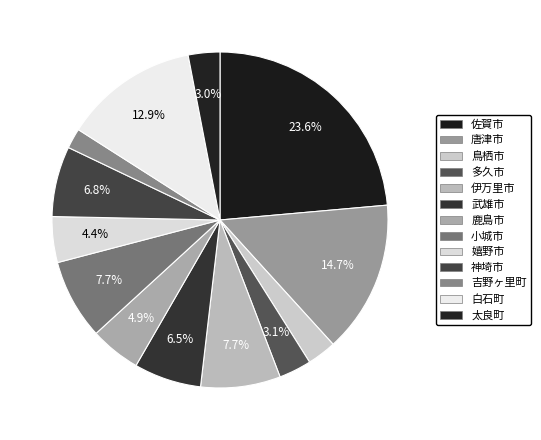

Which slice is the largest?

佐賀市